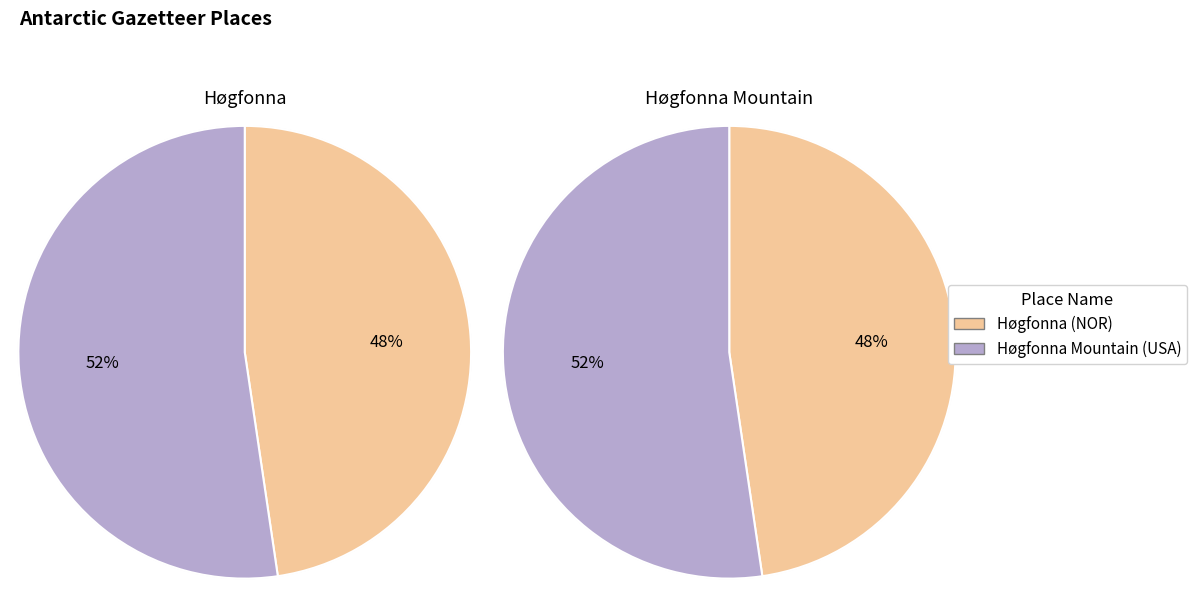

How many segments does this pie chart have?

2